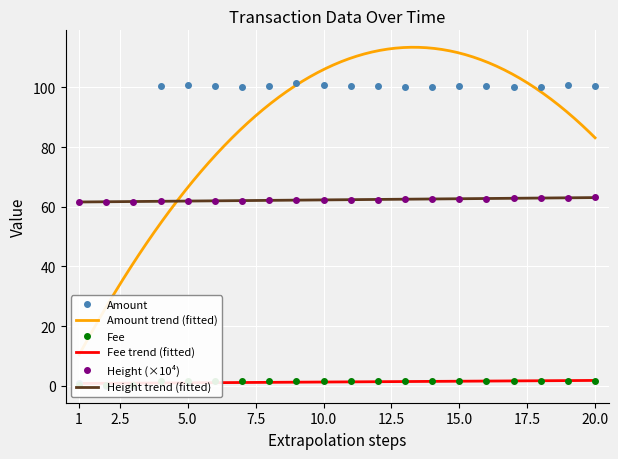

What is the maximum value for Height (×10⁴)?

63.1